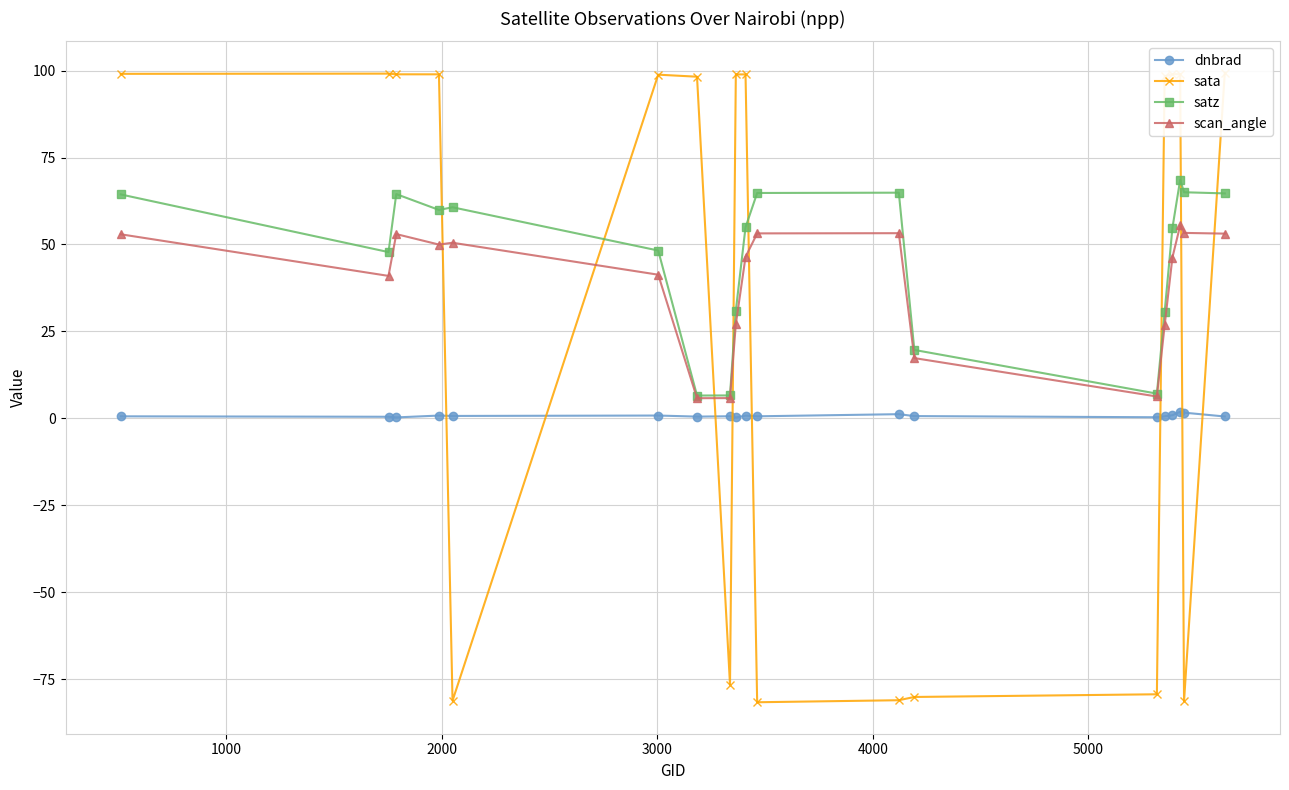

What is the value of the satz point at the 11th from the left?

64.8